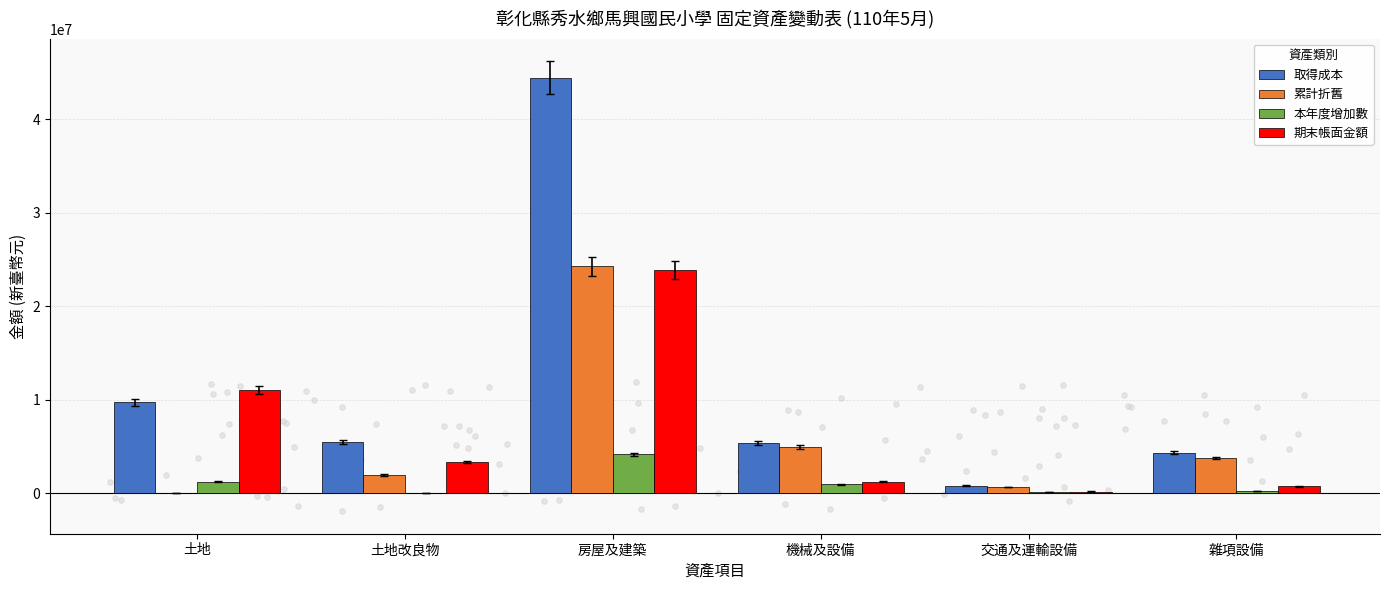

Which series has the largest Y range (max minus min)?

取得成本